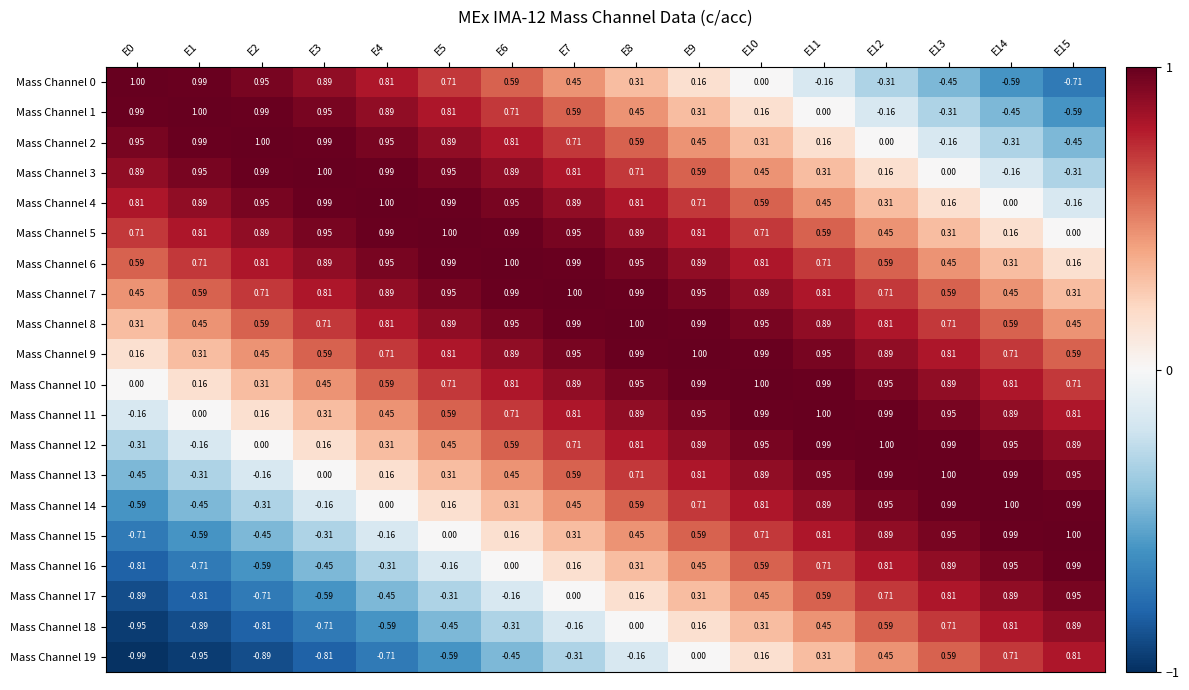

Is the value of Mass Channel 4 at E14 greater than the value of Mass Channel 8 at E4?

No